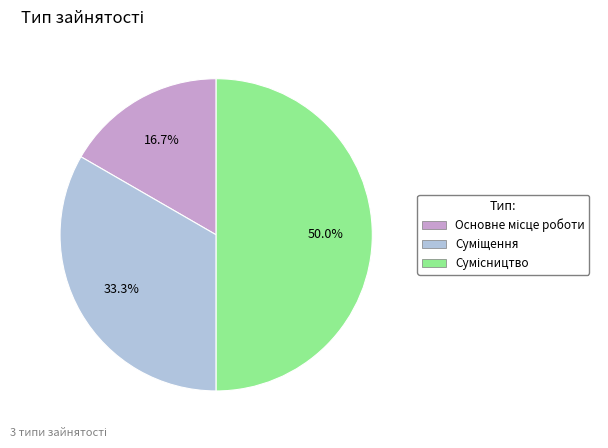

What is the change in value from Основне місце роботи to Суміщення?

+1